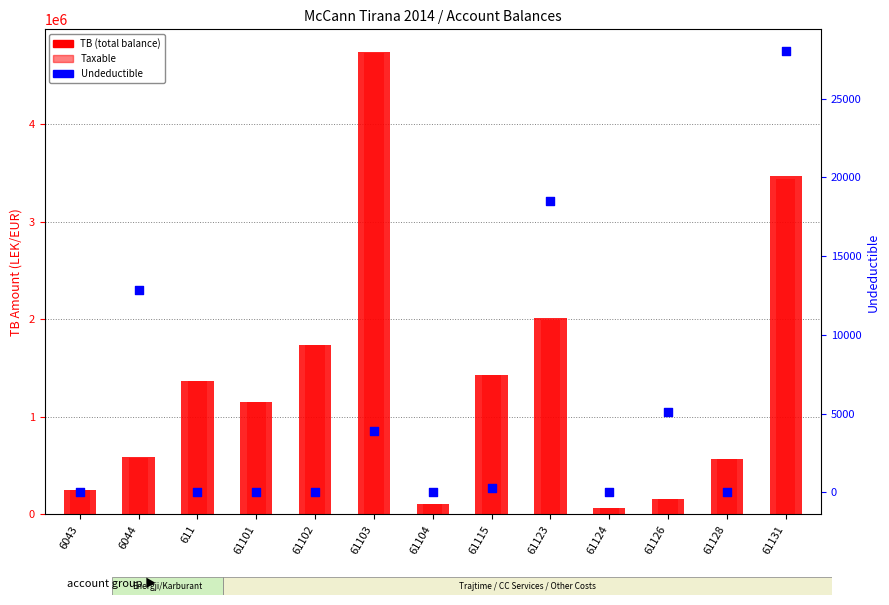

What is the total value across all series at 61126?

326180.0